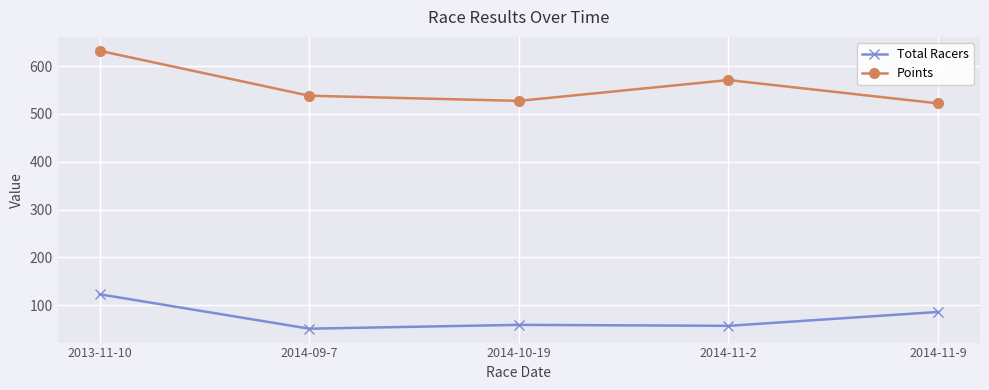

What is the lowest value of the Points series?

522.0